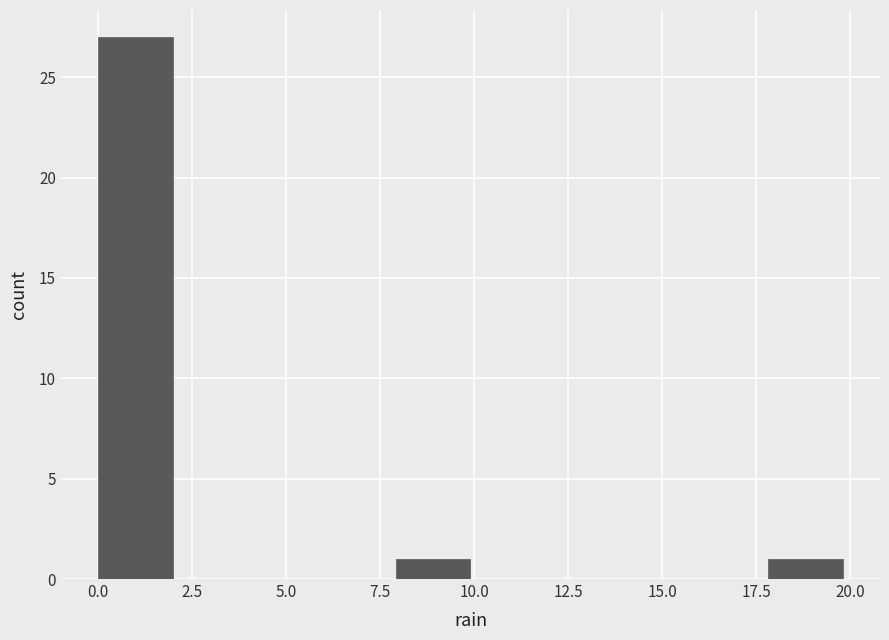

Read against the x-axis, roughly where is the centre of the tallest bar?

1.0